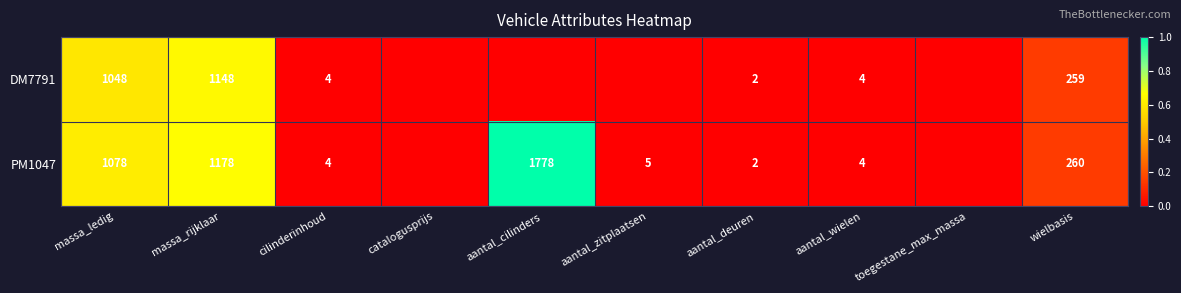

True or false: DM7791 has a value of 4 at cilinderinhoud.

True